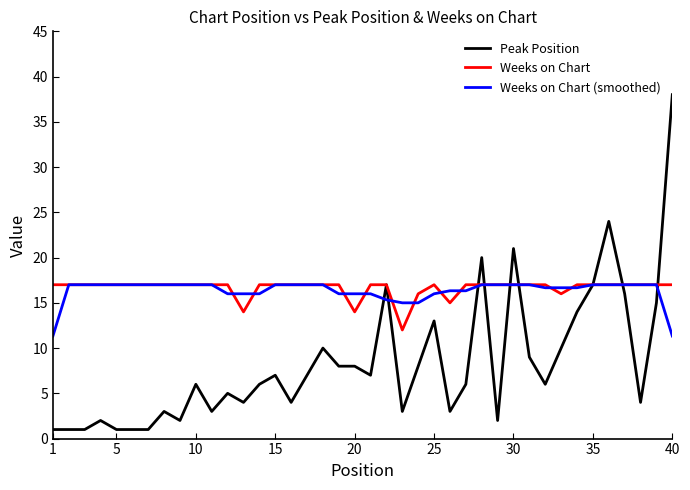

Which series has the widest spread of values?

Peak Position